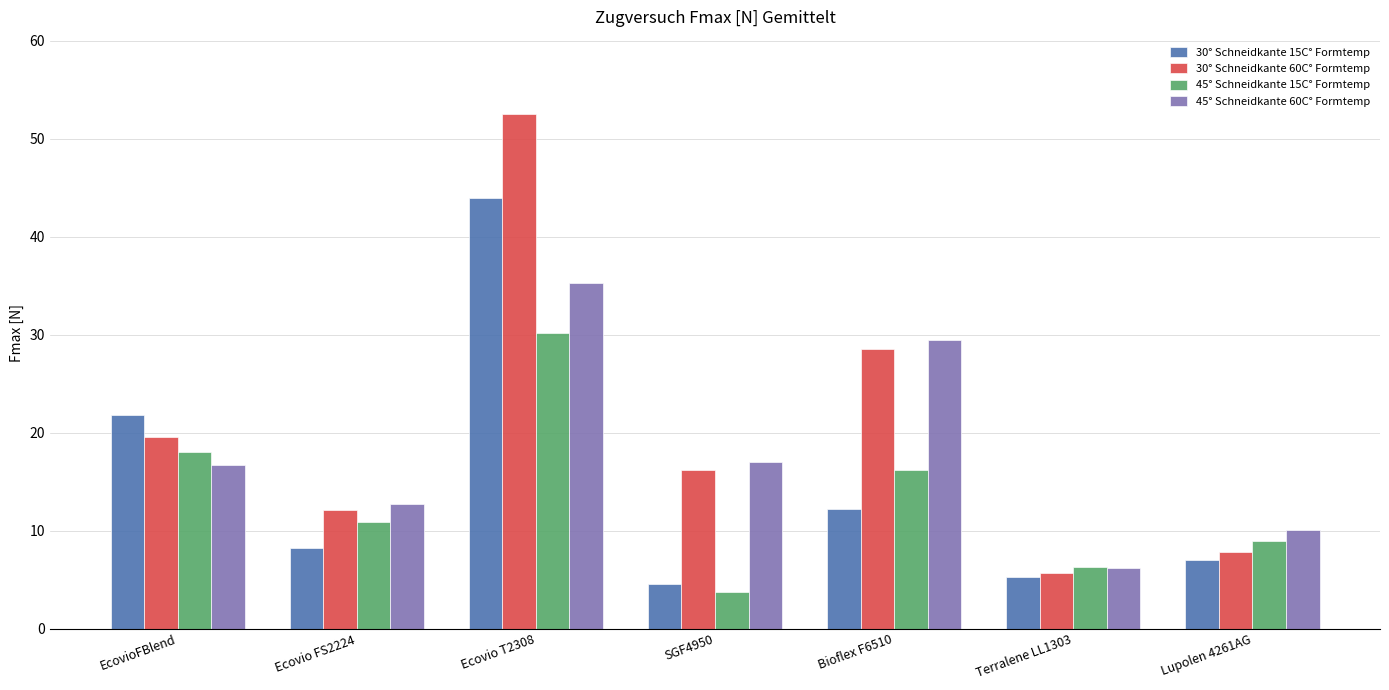

At which category is the sum across all series the highest?

Ecovio T2308